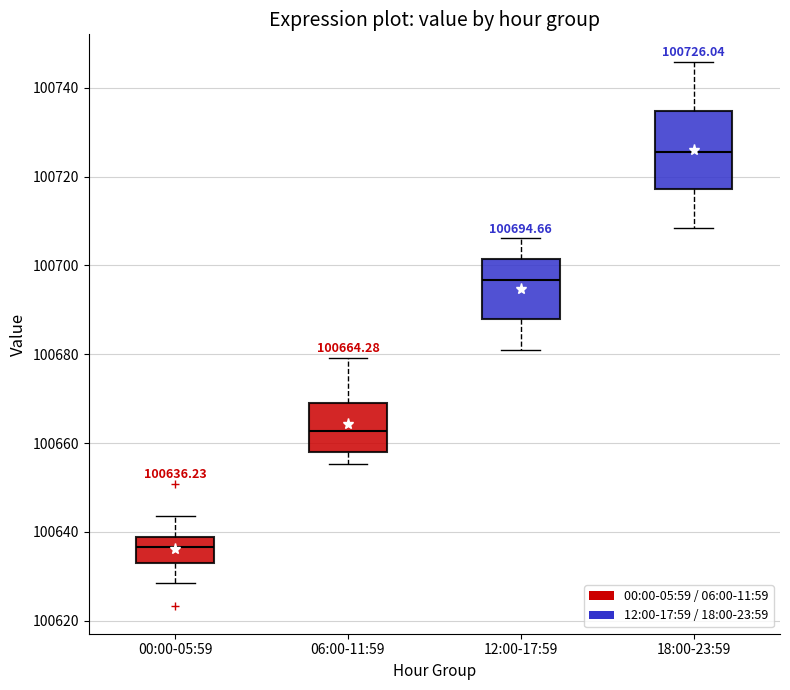

Which box's median line is the lowest?

00:00-05:59